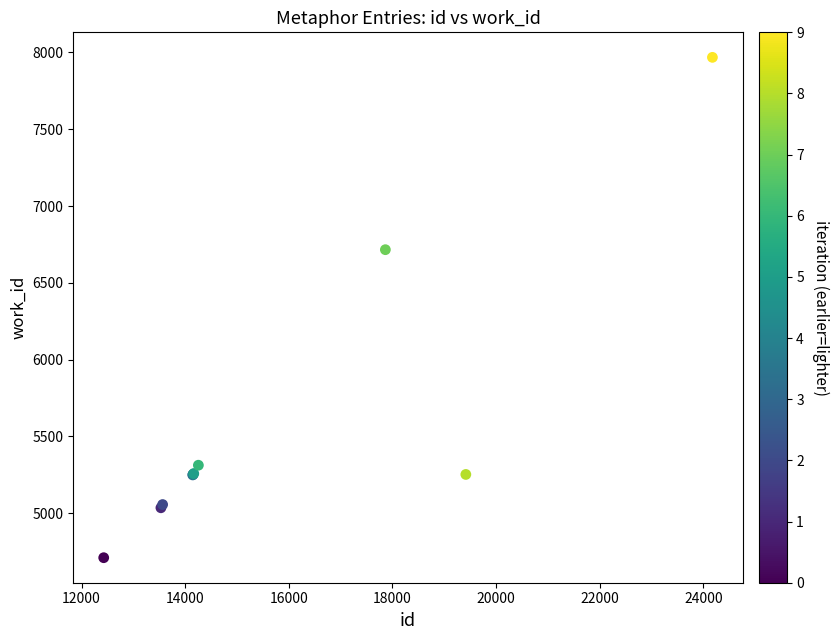

What Y value in the scatter plot is closest to 6339?

6716